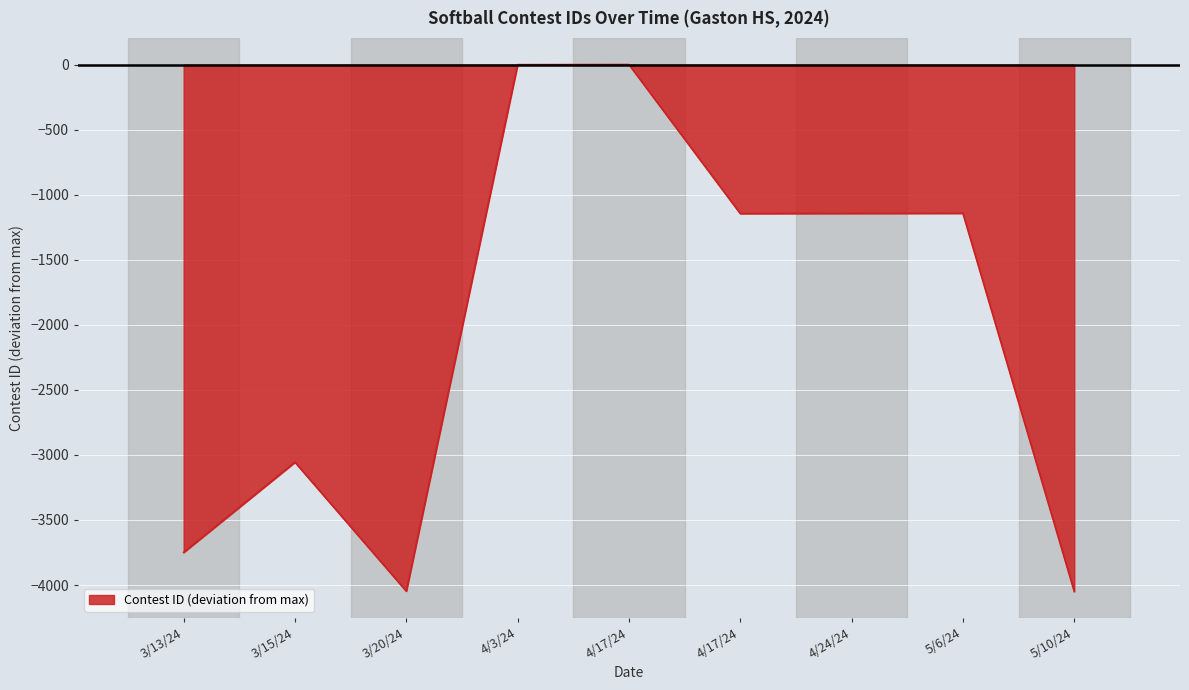

Where is the first local maximum?

3/15/24